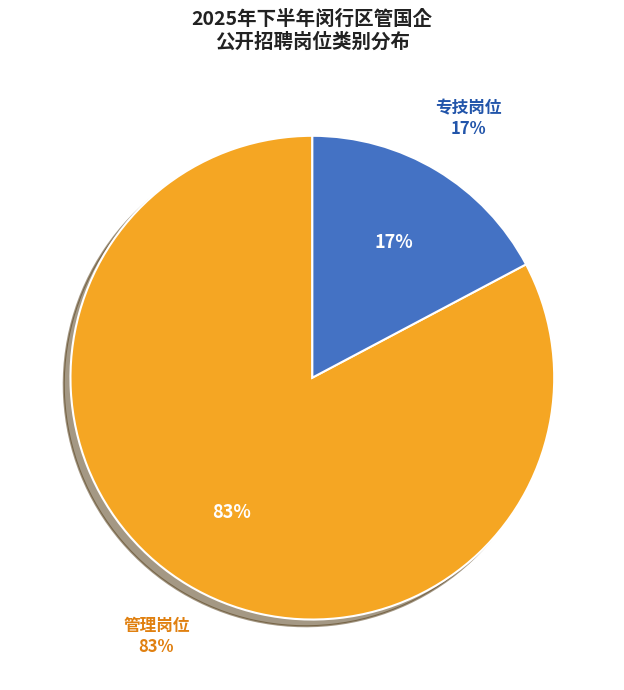

What is the largest slice in the pie chart?

管理岗位